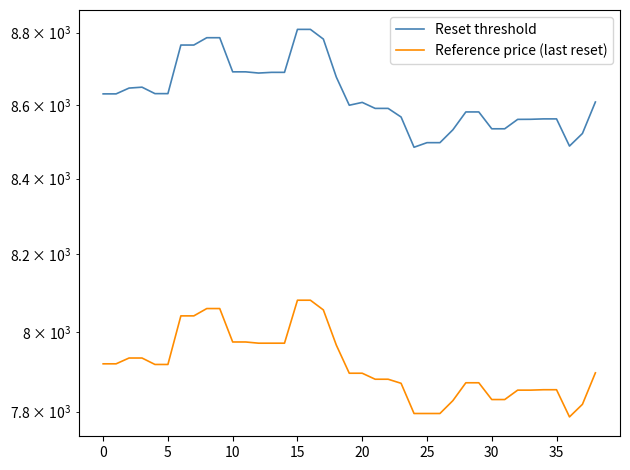

True or false: Reference price (last reset) has more than 2 interior local peaks.

False